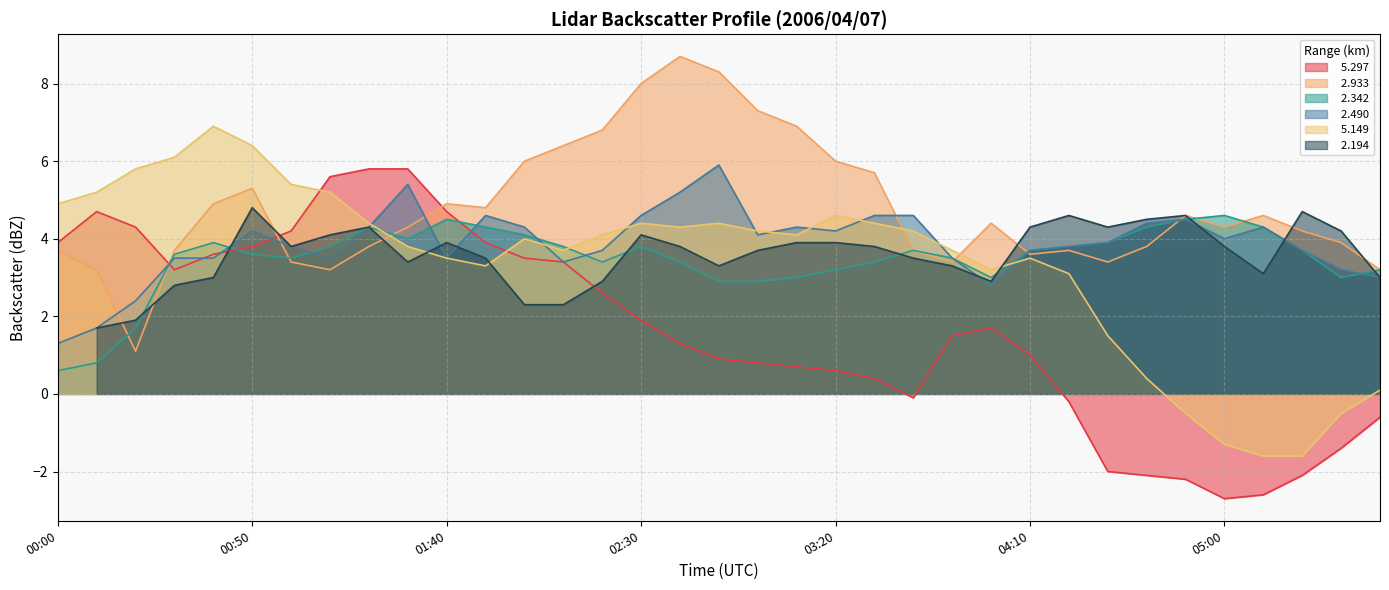

What is the label of the 18th point from the right?

02:50